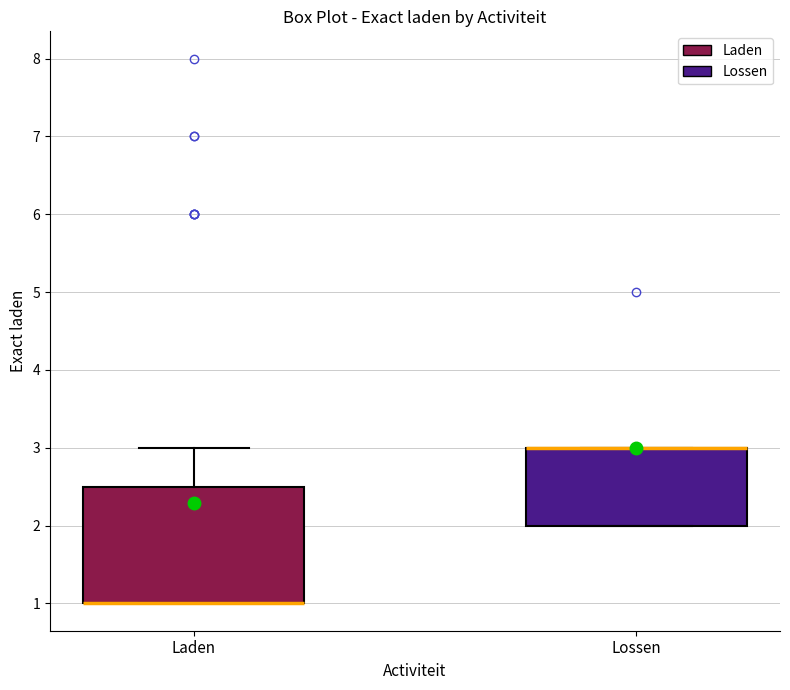

Which box is the tallest, from its lower edge to its upper edge?

Laden